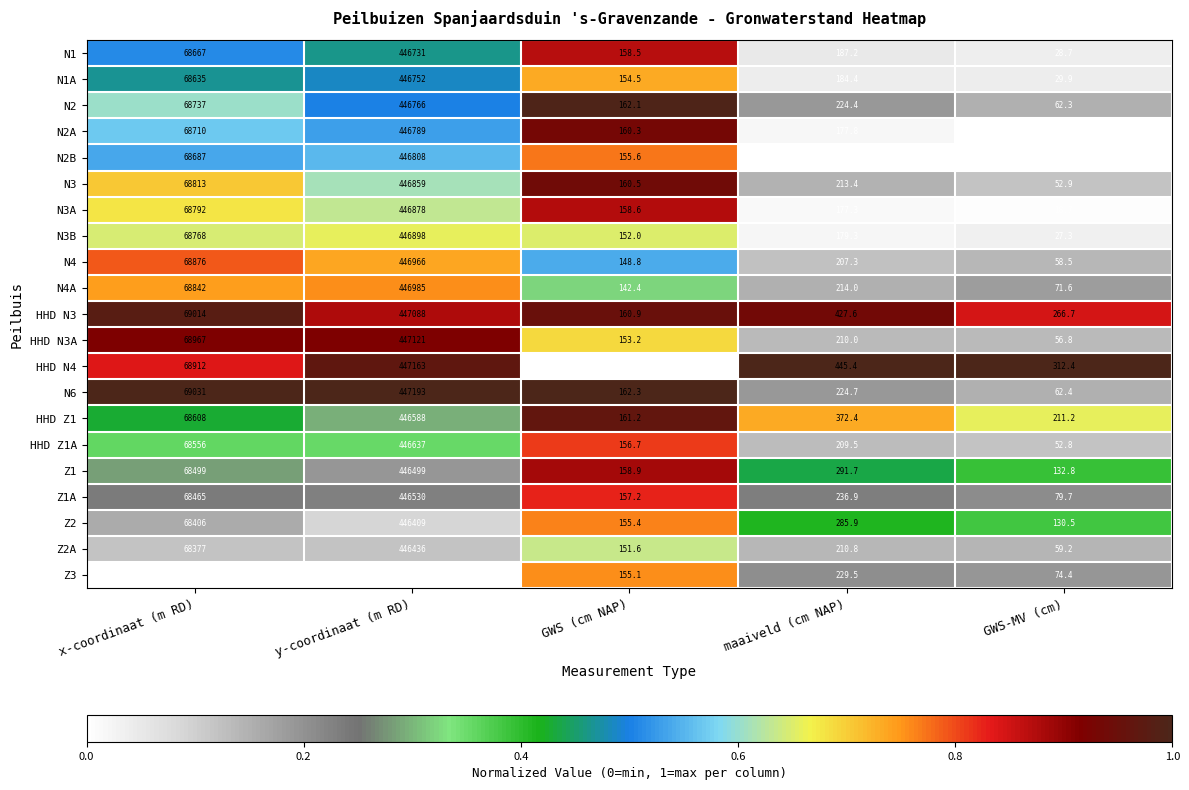

What is the sum of all N6 values?

516673.4